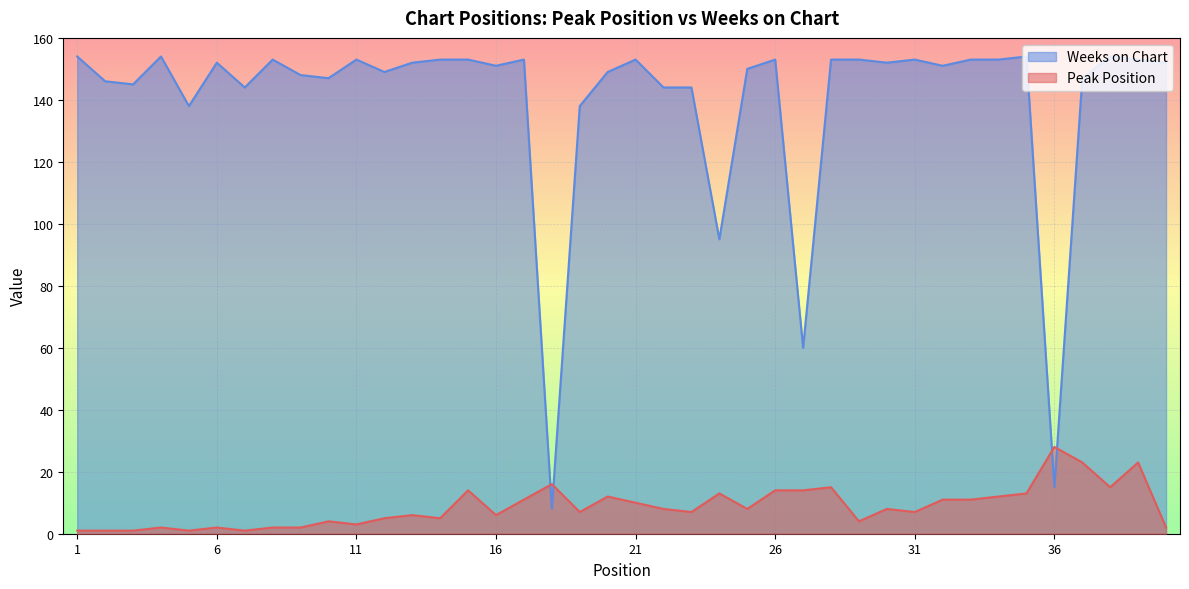

At which label does Weeks on Chart reach its minimum?

18